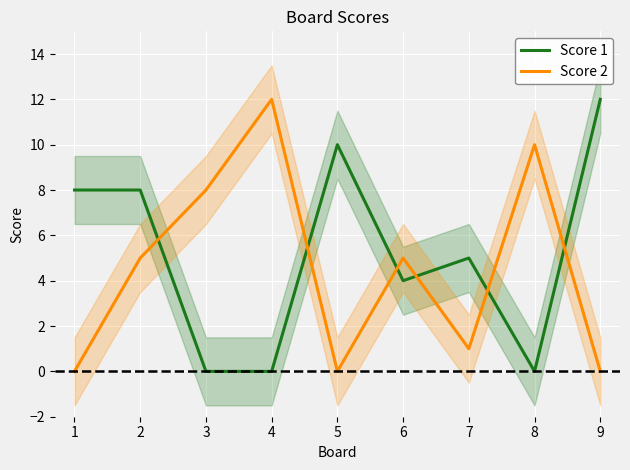

Where is the first local minimum for Score 1?

6